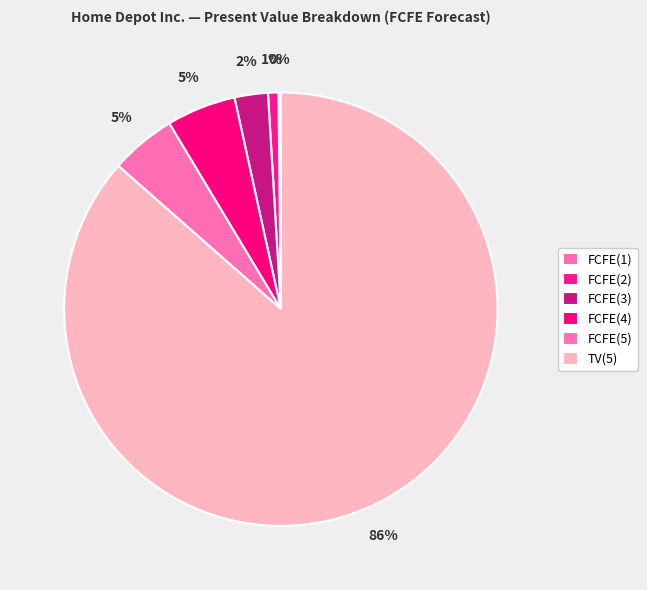

The FCFE(2) slice represents 1% of the pie. True or false?

True